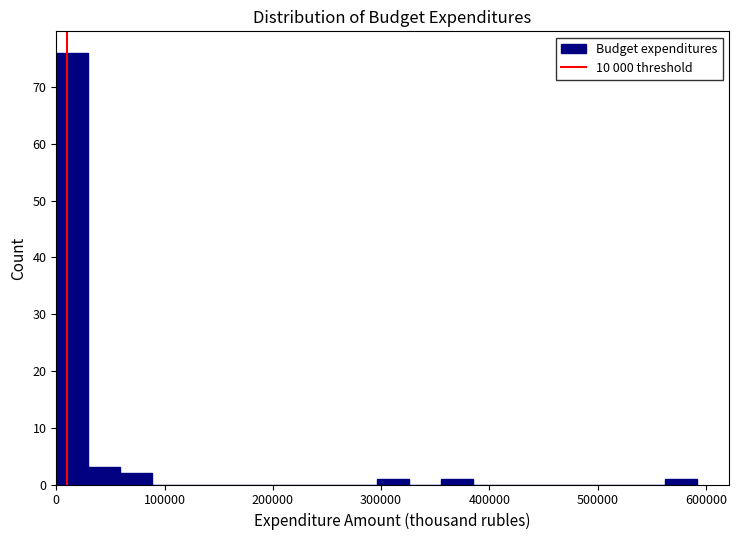

Around what value on the x-axis is the tallest bar? Give the approximate position of its centre, as read against the axis.

10000